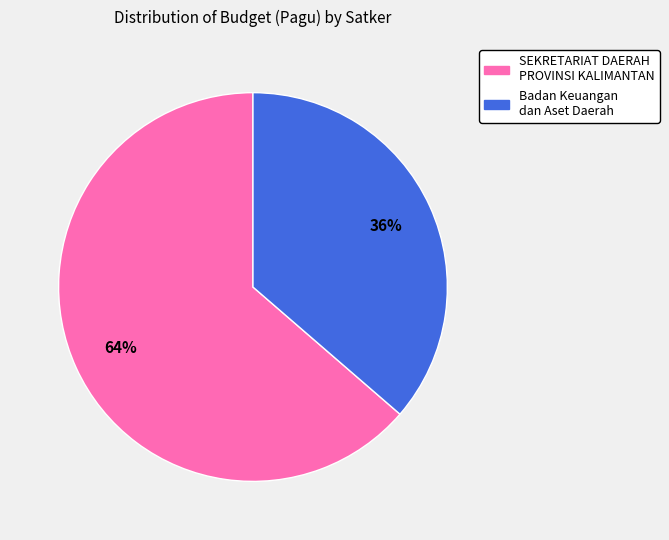

To the nearest percent, what is the average slice percentage?

50%